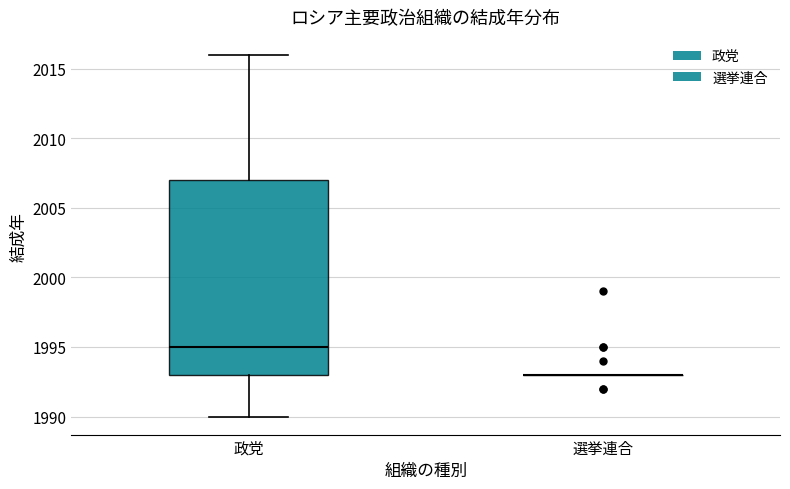

Comparing the boxes themselves (not the whiskers), which one is the tallest?

政党